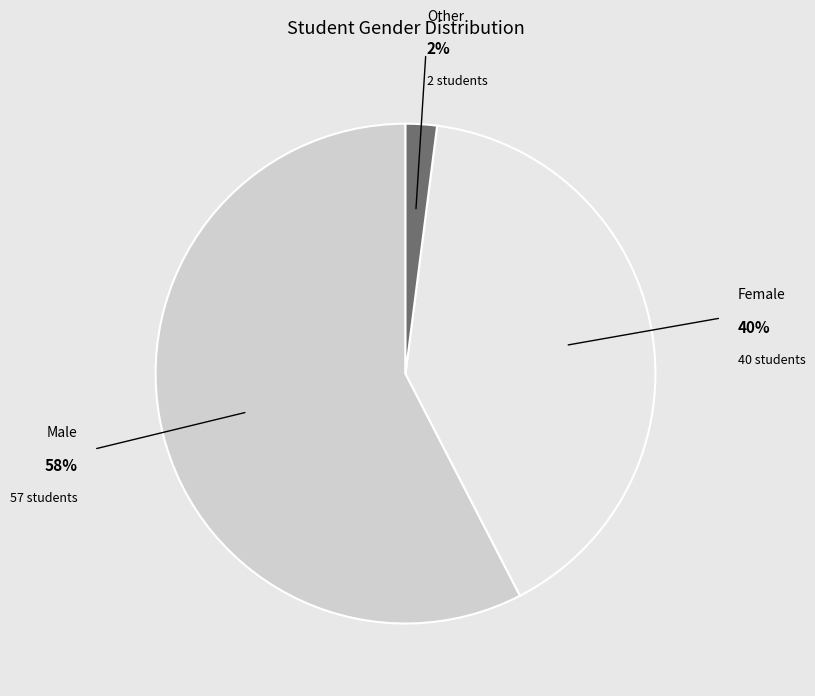

To the nearest percent, what is the average slice percentage?

33%